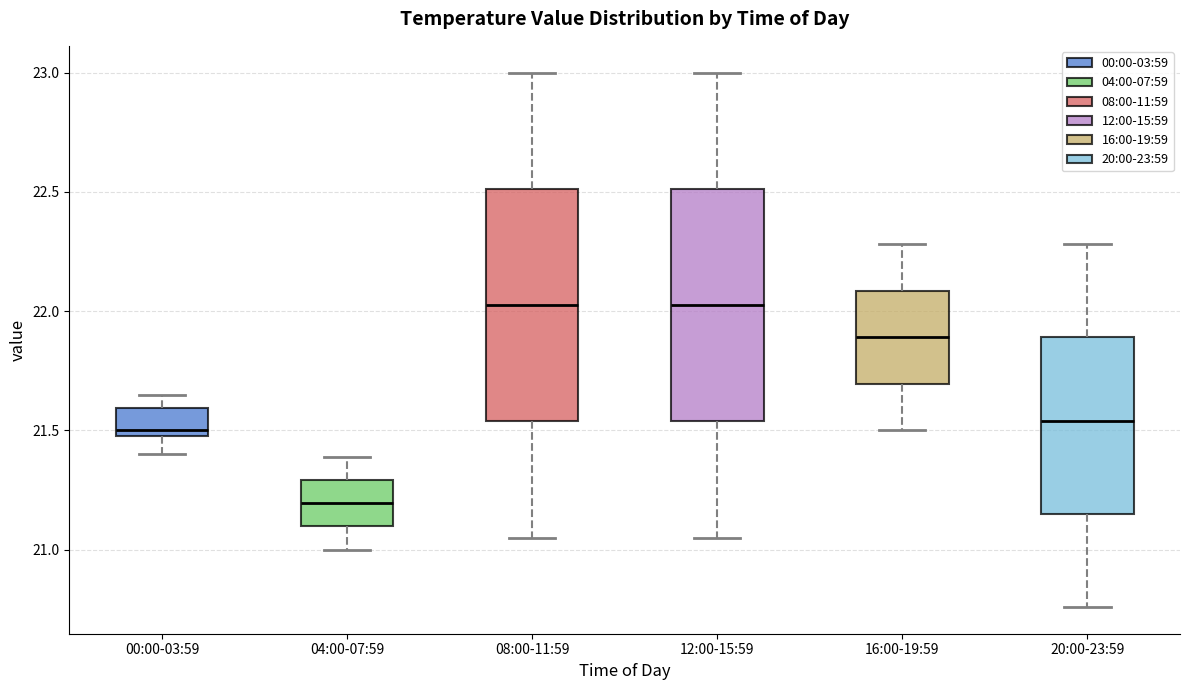

Reading left to right, read every box against the y-axis: the position of its median line, the range the box covers, and the ends of its whiskers. The values are not printed on the chart, so give them approximately, as read against the axis.

00:00-03:59: median 21.50 (just above the box's lower edge), box 21.50 to 21.60, whiskers 21.40 to 21.65
04:00-07:59: median 21.20, box 21.10 to 21.30, whiskers 21.00 to 21.40
08:00-11:59: median 22.05, box 21.55 to 22.50, whiskers 21.05 to 23.00
12:00-15:59: median 22.05, box 21.55 to 22.50, whiskers 21.05 to 23.00
16:00-19:59: median 21.90, box 21.70 to 22.10, whiskers 21.50 to 22.30
20:00-23:59: median 21.55, box 21.15 to 21.90, whiskers 20.75 to 22.30